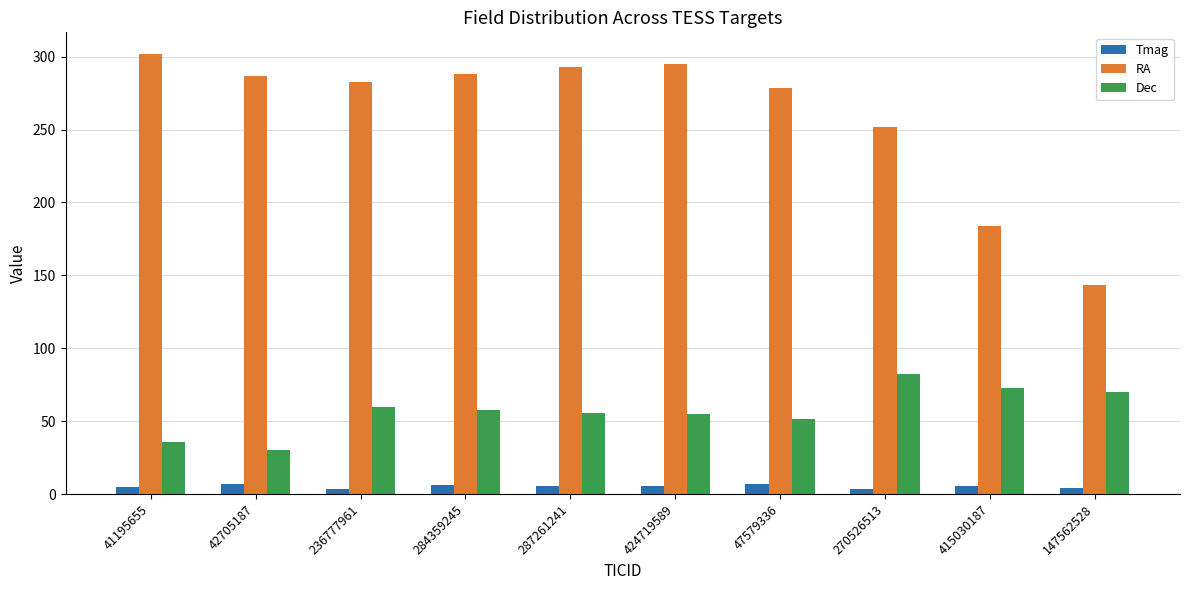

Is the value of RA at 270526513 greater than the value of Tmag at 284359245?

Yes